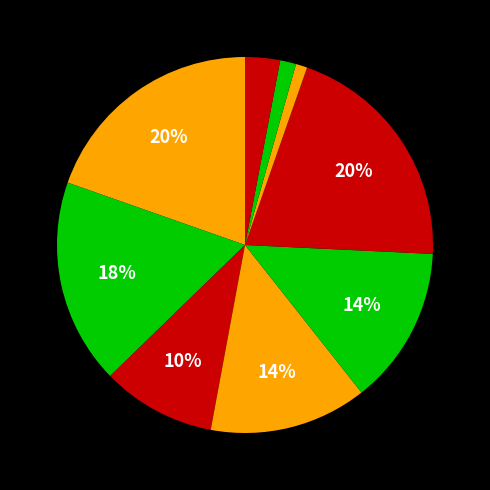

How many segments does this pie chart have?

9